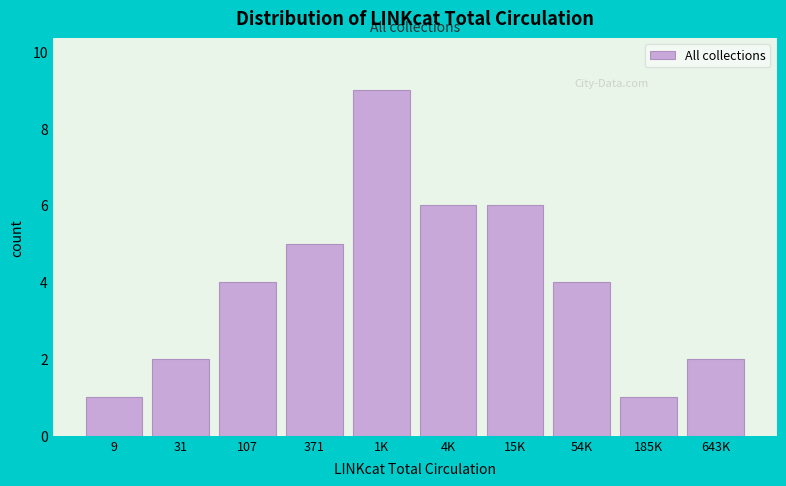

Reading left to right, what are all the values shown in this chart?

1	2	4	5	9	6	6	4	1	2